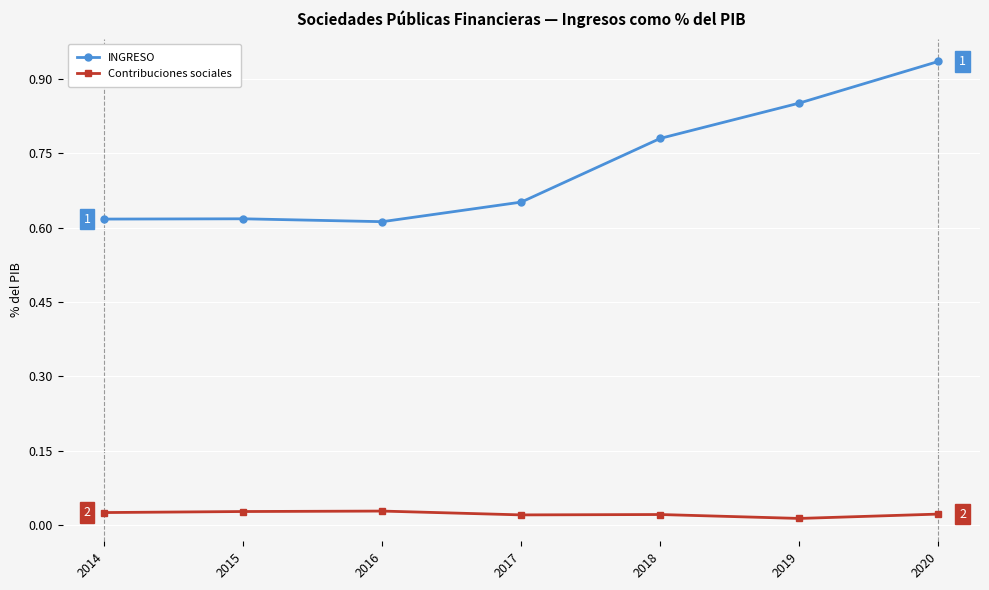

The INGRESO series shows 0.9 at 2014. True or false?

False